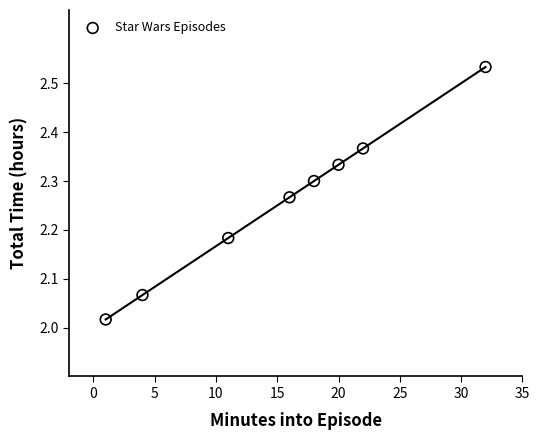

What is the average X value?

15.5